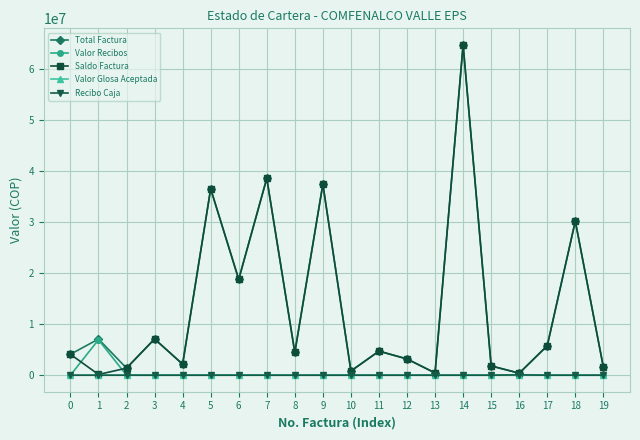

How many series are shown in this chart?

5